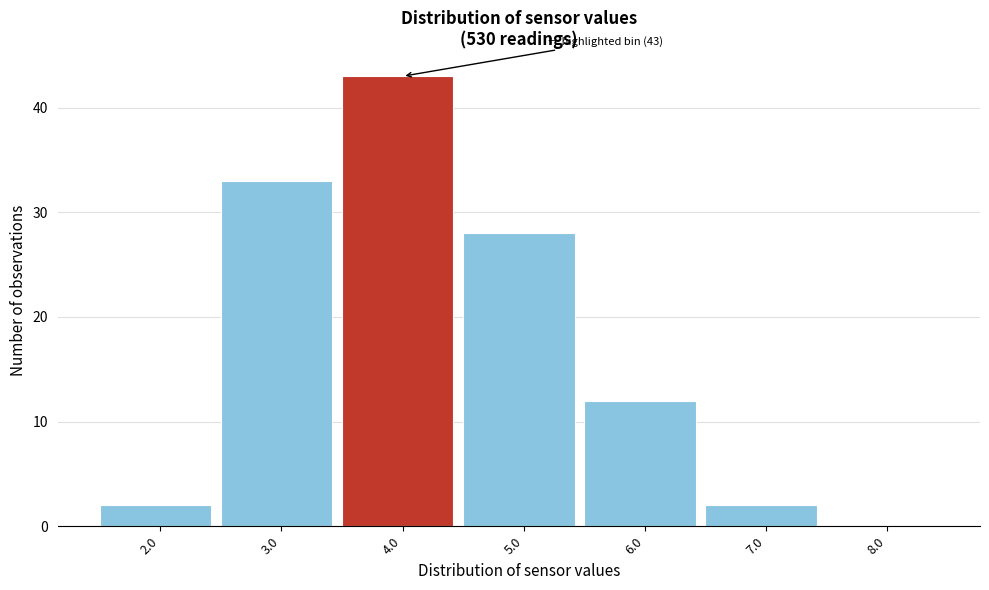

Reading left to right, list all the values displayed in this chart.

2.0=2	3.0=33	4.0=43	5.0=28	6.0=12	7.0=2	8.0=0